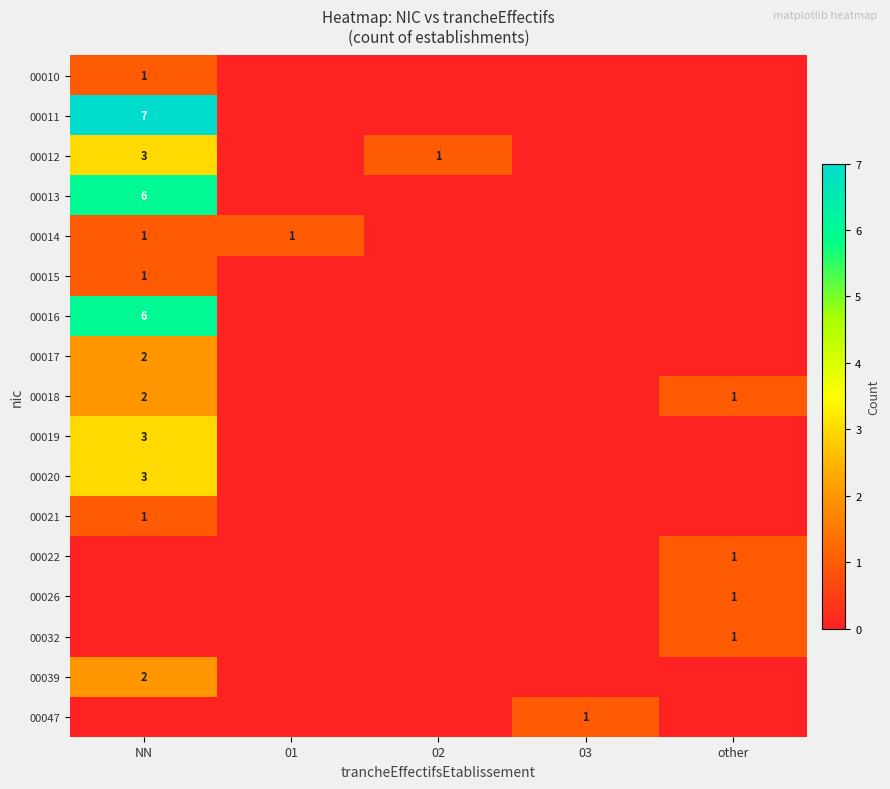

The value of 00014 at 01 is 0. True or false?

False